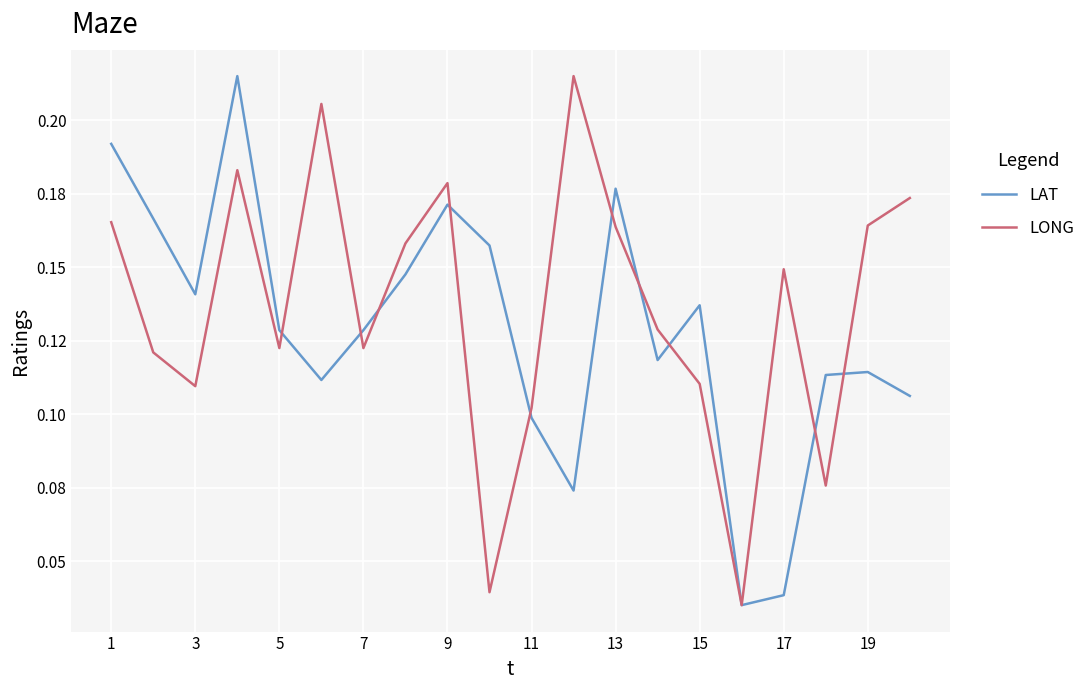

What are all the series names shown in the legend?

LAT, LONG